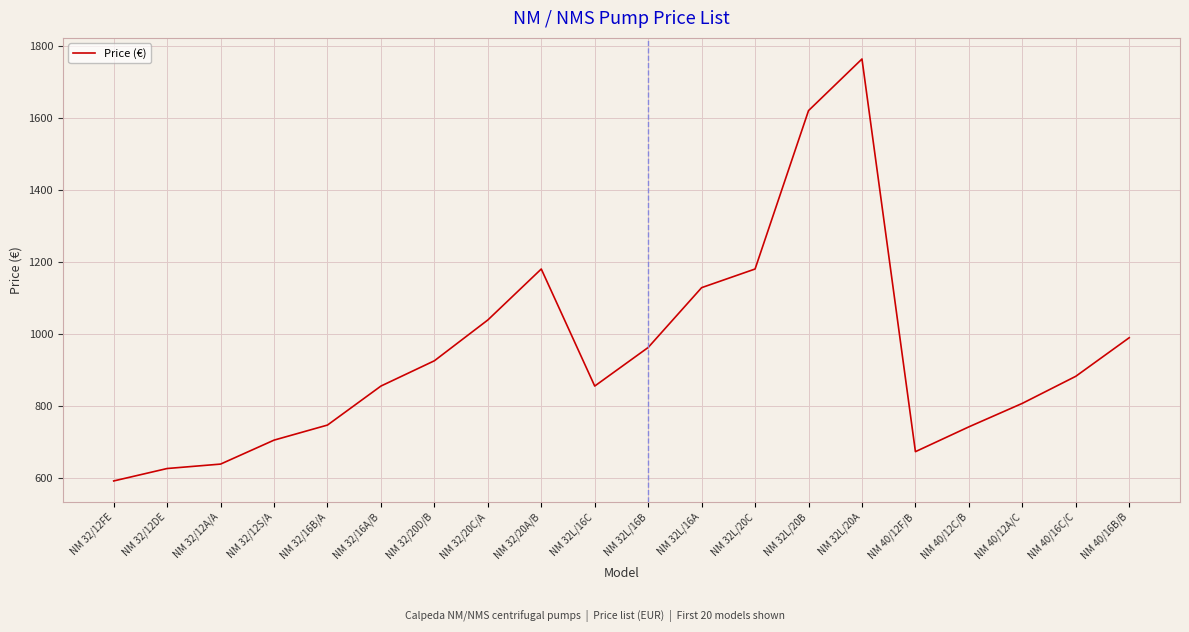

What is the sum of all values?

18904.4